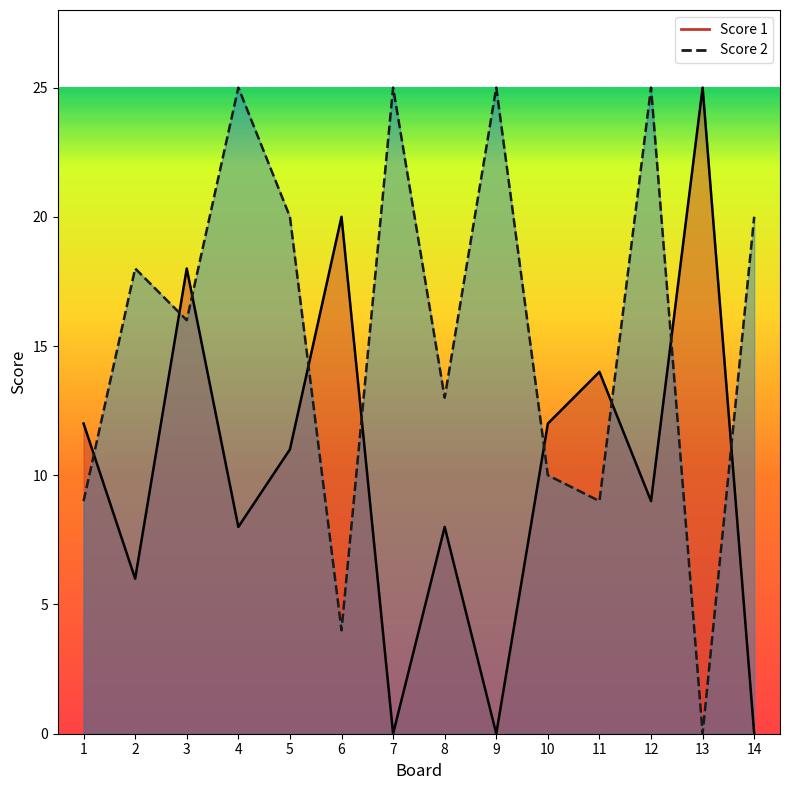

At how many categories does at least one series exceed 24?

5